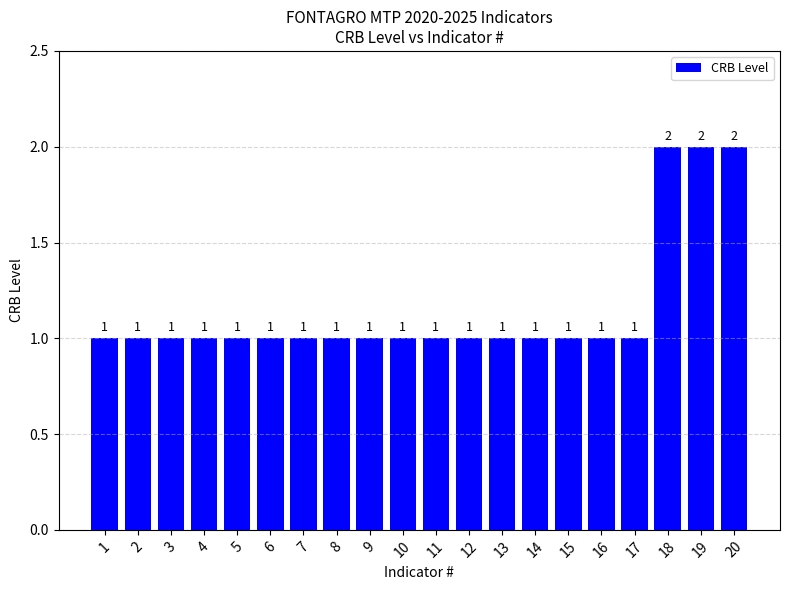

How many values are between 1 and 2?

20